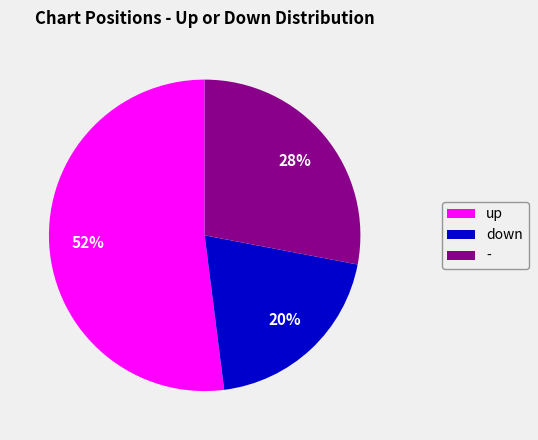

Rank the categories by value from lowest to highest.

down, -, up